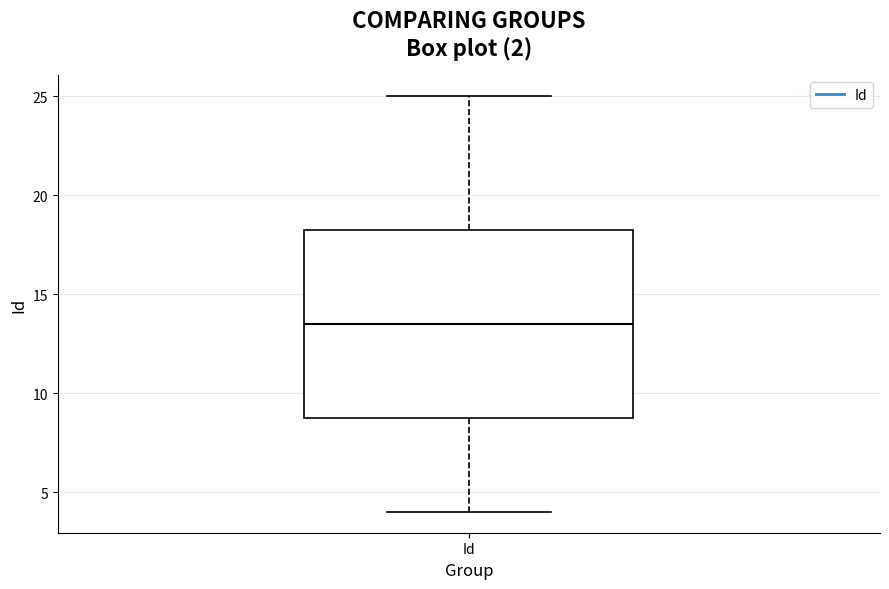

Where does the lower whisker of the box for Id end on the y-axis? The values are not printed on the chart, so give them approximately, as read against the axis.

4.0